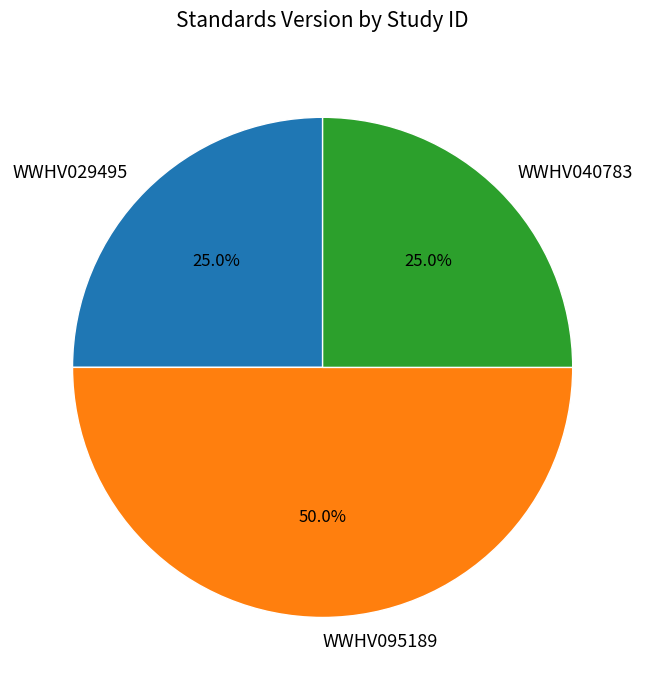

Which slice is the largest?

WWHV095189